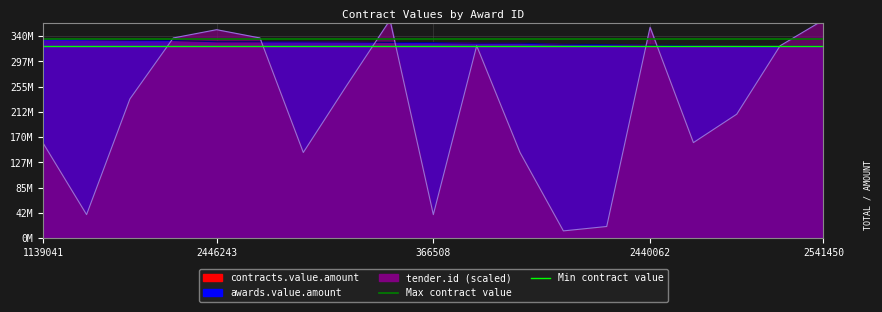

Is it true that Max contract value equals 483575574.8 at 2446243?

False